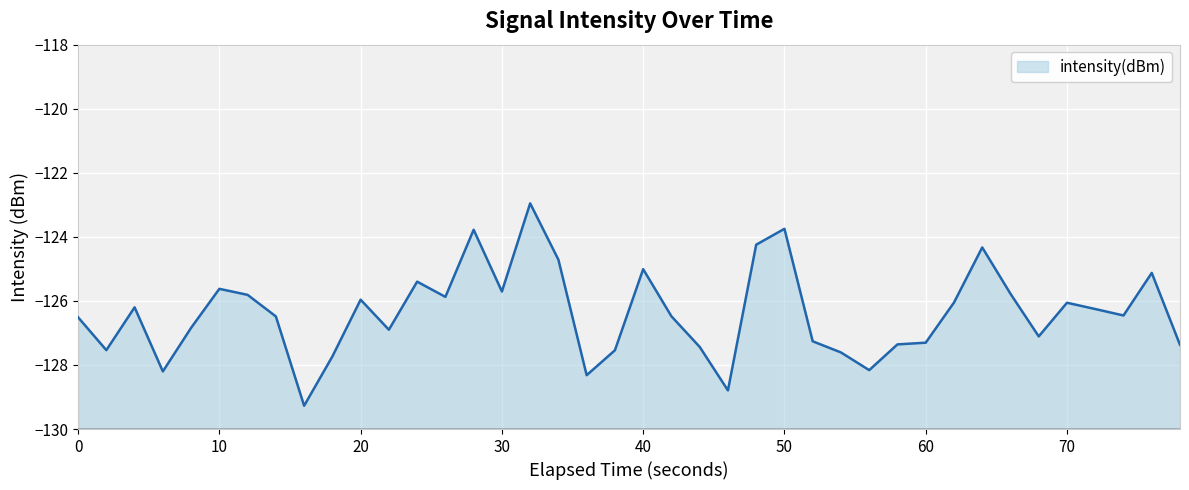

Count the number of values greater than -126.

15